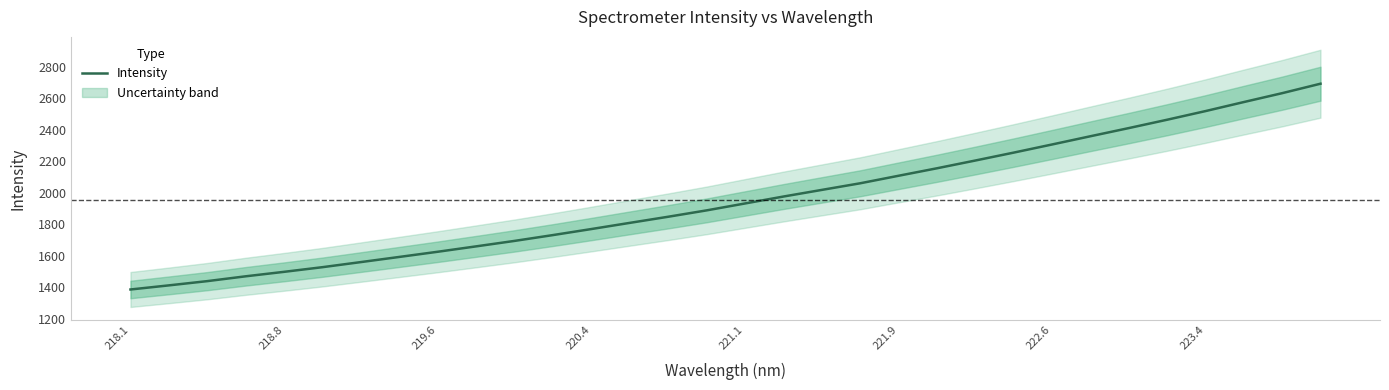

What is the maximum value for Intensity?

2692.5